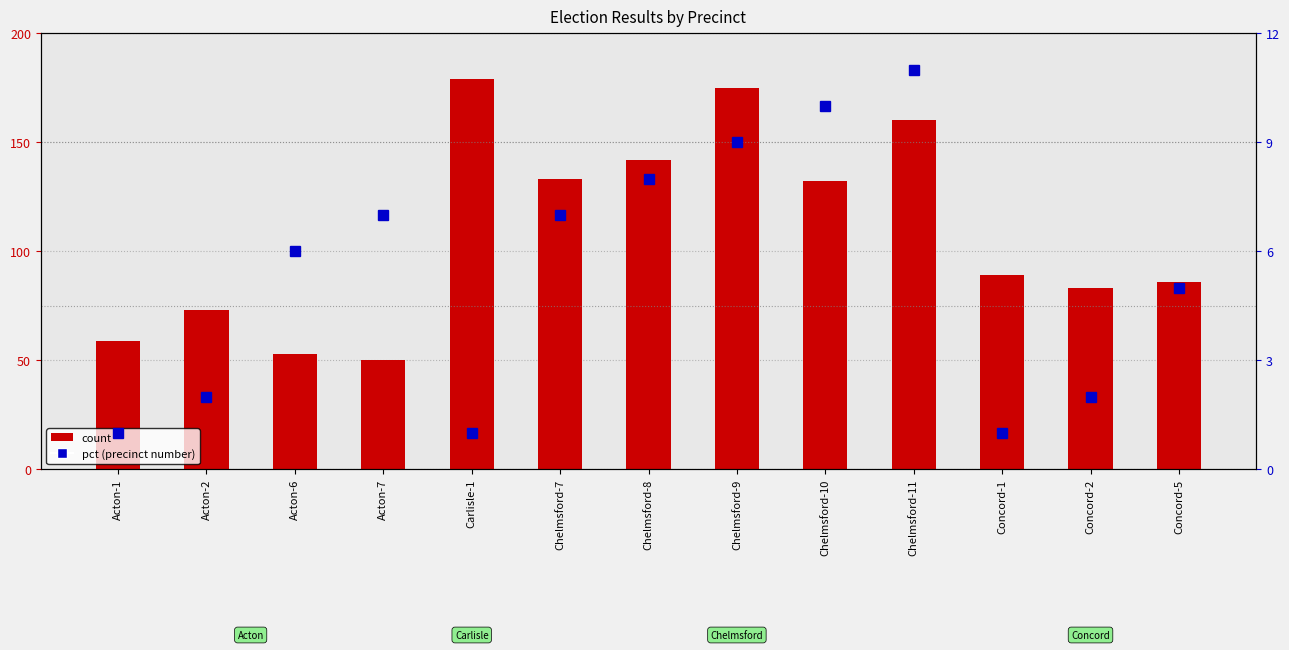

What are all the series names shown in the legend?

count, pct (precinct number)